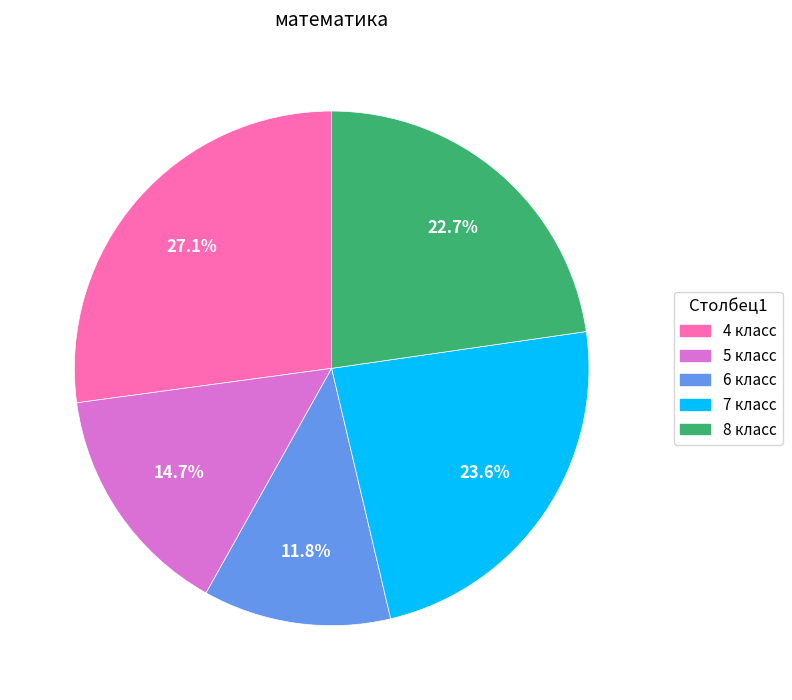

What portion of the pie excludes 4 класс?

72.9%